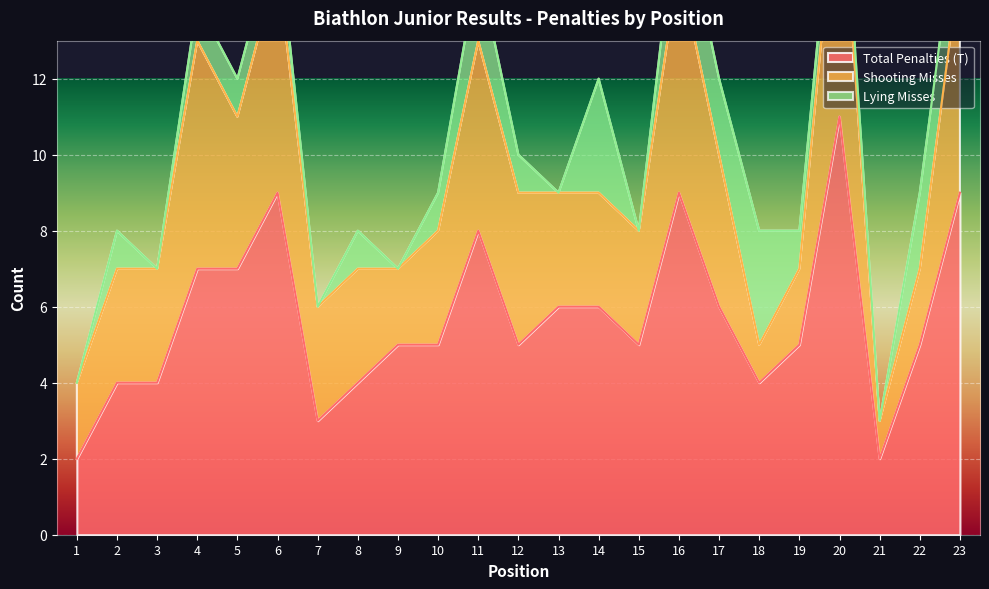

List the series in order of their overall mean, highest first.

Total Penalties (T), Shooting Misses, Lying Misses